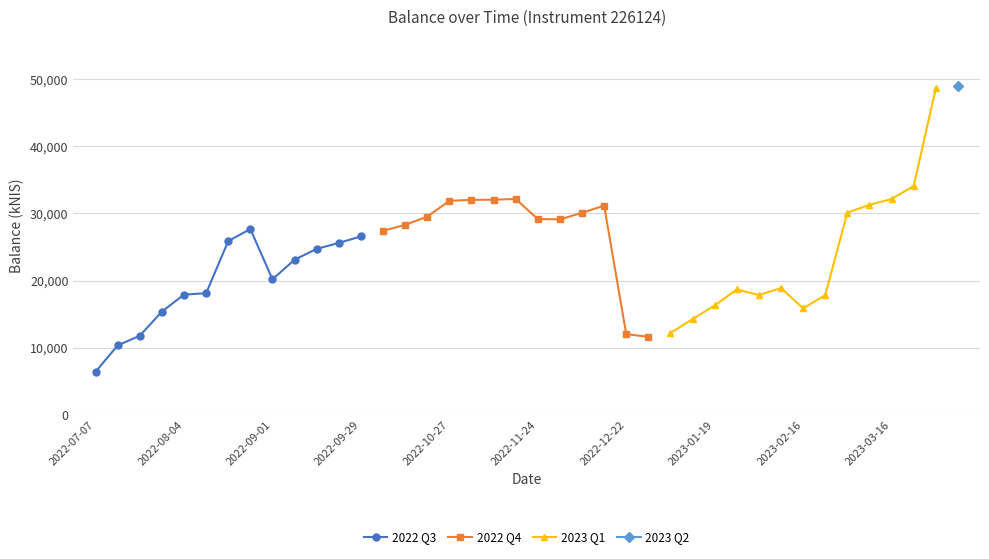

What is the minimum value for 2023 Q1?

12189.7